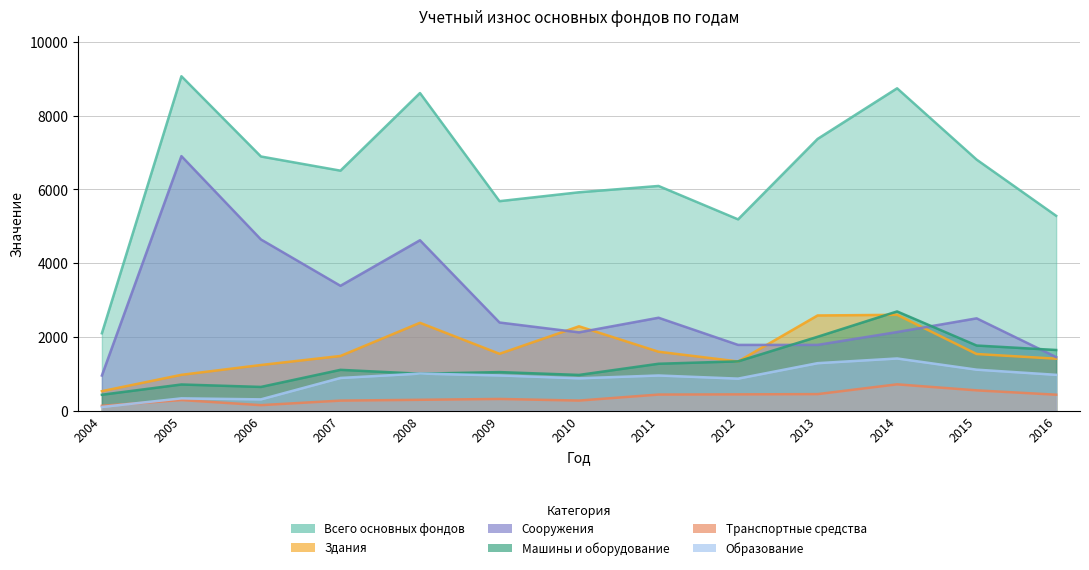

Which series has the largest total across all categories?

Всего основных фондов